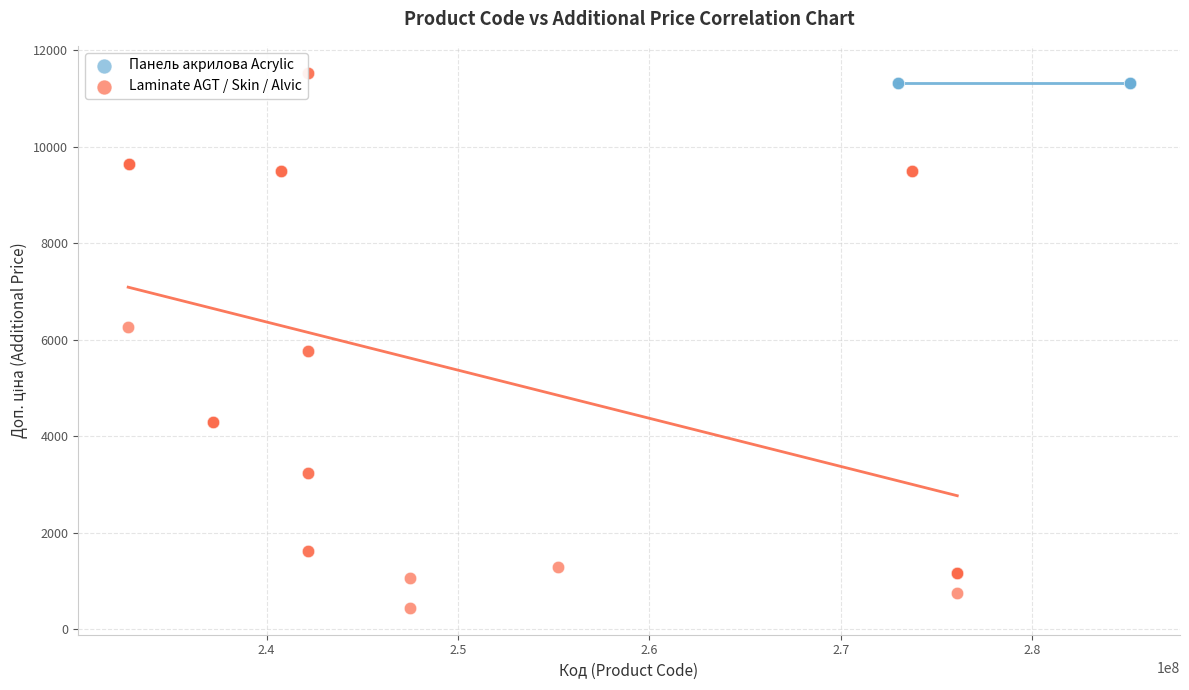

Which series contains the lowest Y value?

Laminate AGT / Skin / Alvic